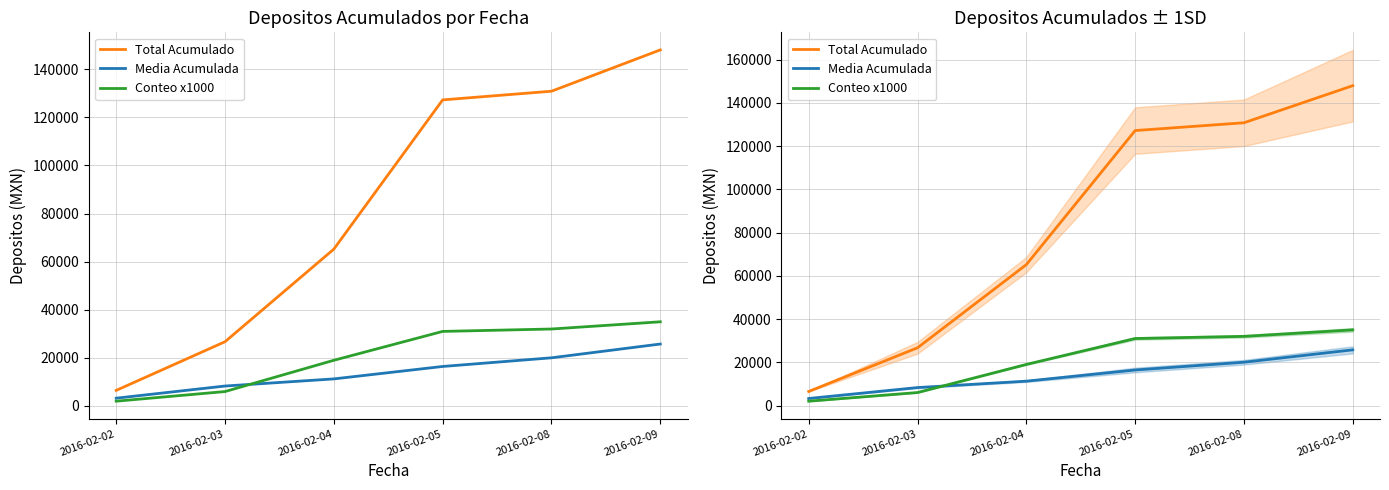

Between 2016-02-03 and 2016-02-05, which is larger?

2016-02-05